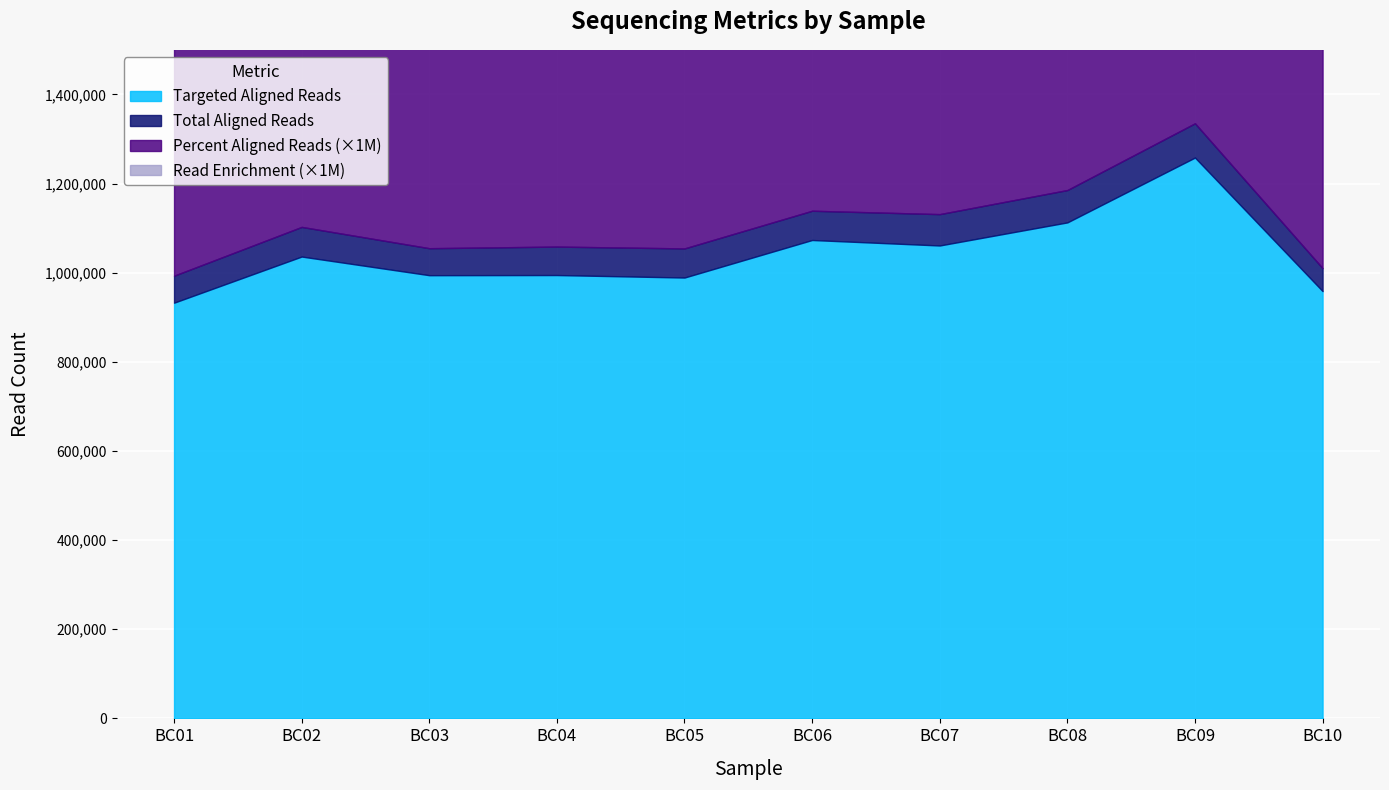

True or false: Percent Aligned Reads and Read Enrichment intersect in this chart.

False